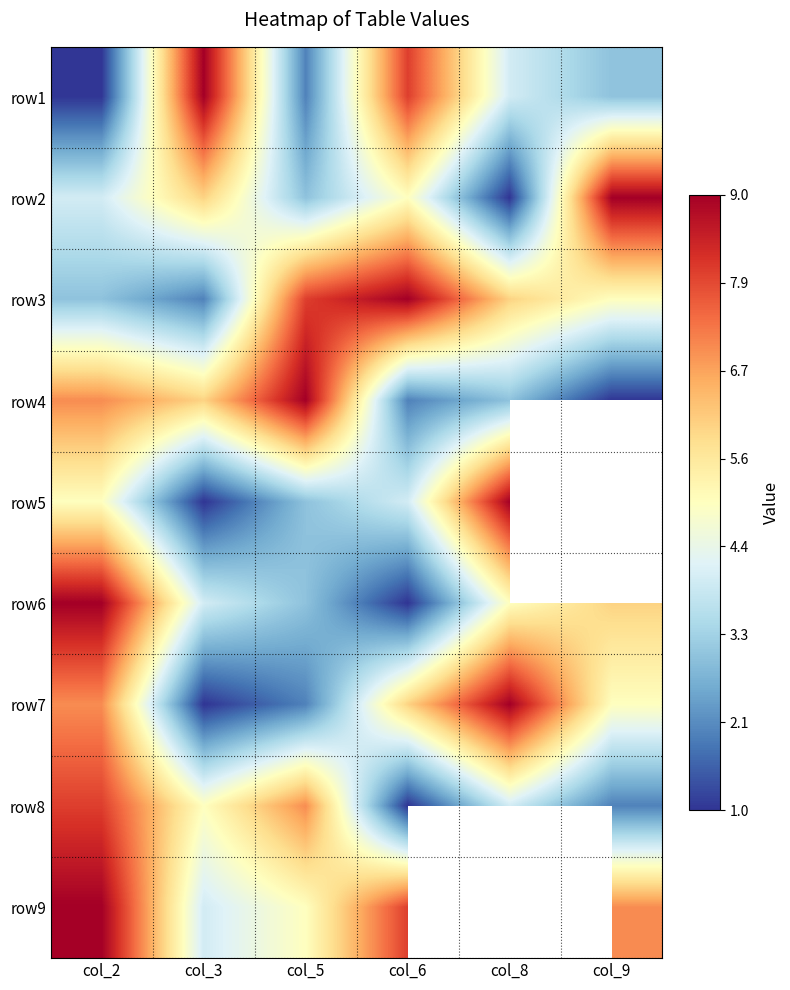

The value of row2 at col_2 is 4.0. True or false?

True